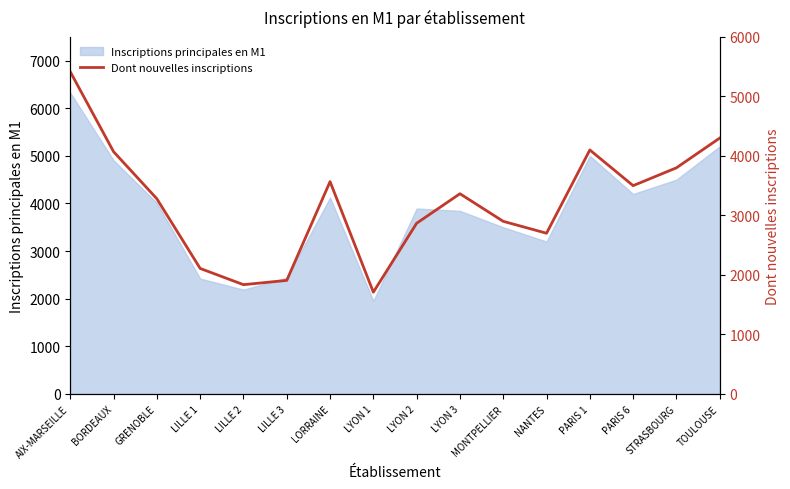

At which label is the value closest to 3562?

LORRAINE